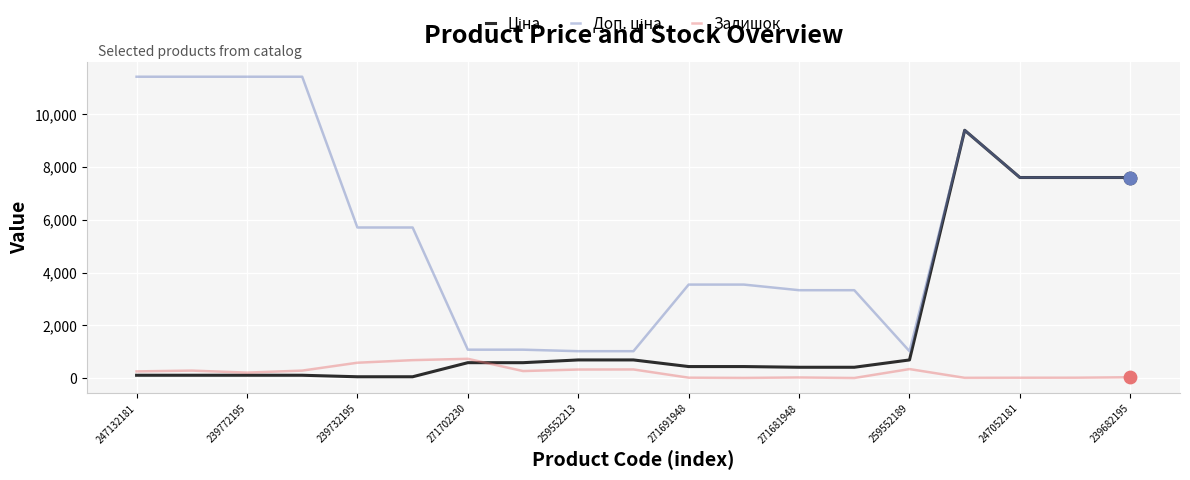

What is the maximum value for Залишок?

736.0